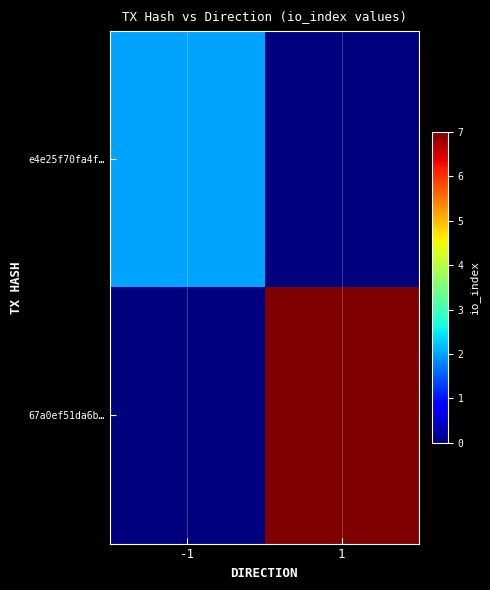

Which series has the widest spread of values?

67a0ef51da6b…